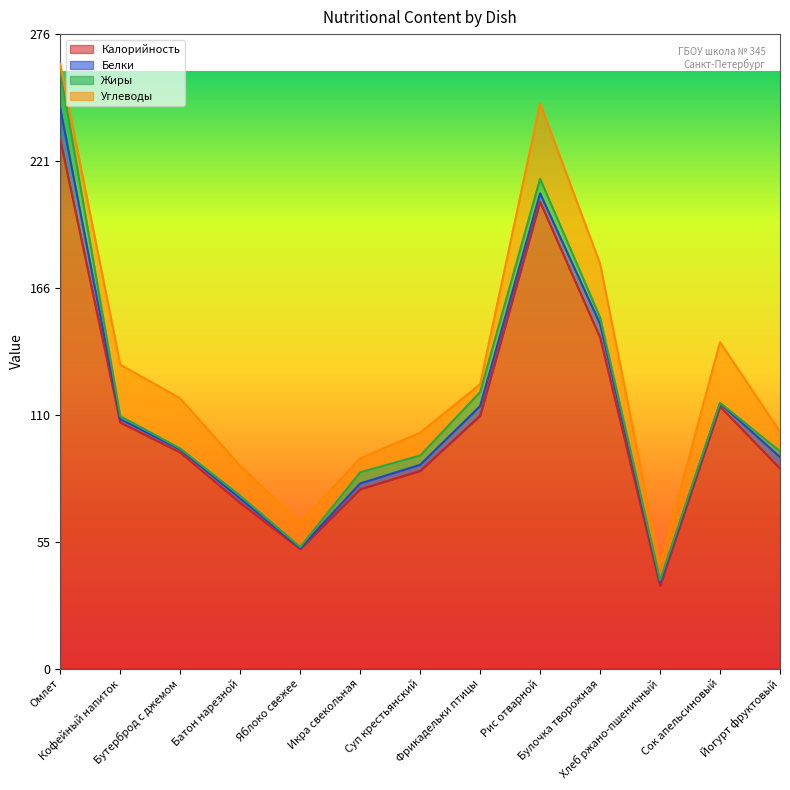

The Жиры series shows 16.2 at Омлет. True or false?

True